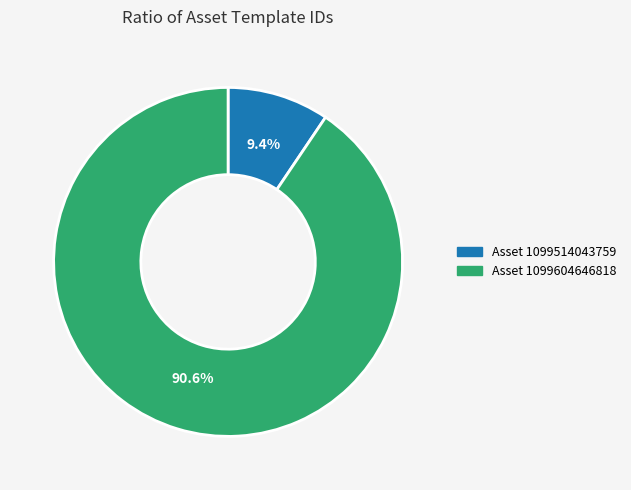

Does any single category account for the majority?

Yes